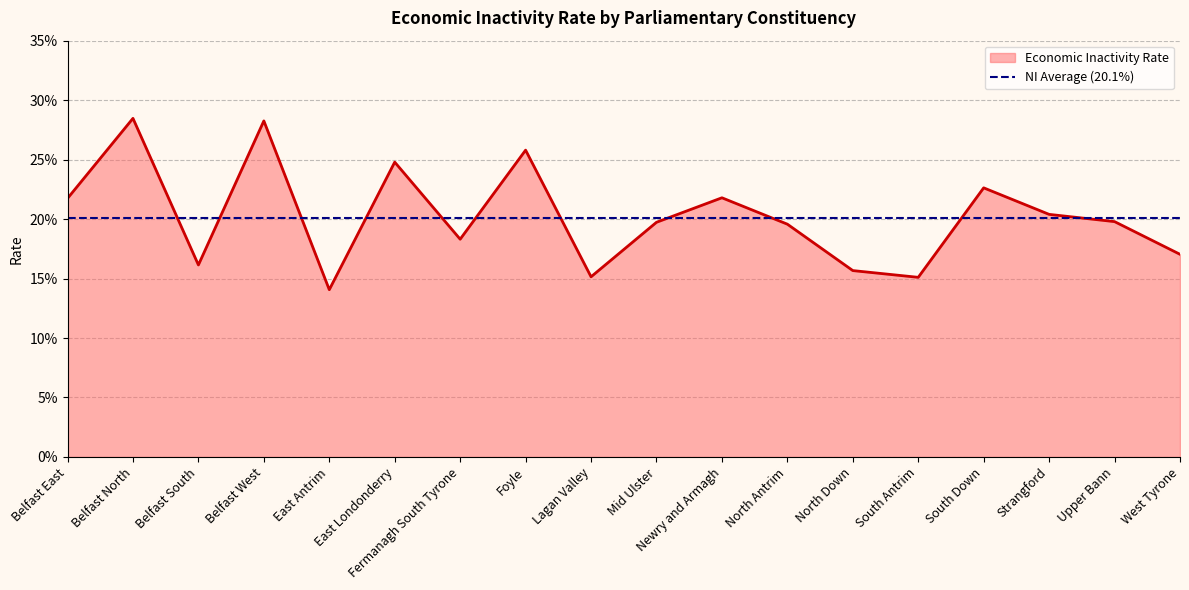

Reading left to right, what are all the values shown in this chart?

Belfast East=0.2	Belfast North=0.3	Belfast South=0.2	Belfast West=0.3	East Antrim=0.1	East Londonderry=0.2	Fermanagh South Tyrone=0.2	Foyle=0.3	Lagan Valley=0.2	Mid Ulster=0.2	Newry and Armagh=0.2	North Antrim=0.2	North Down=0.2	South Antrim=0.2	South Down=0.2	Strangford=0.2	Upper Bann=0.2	West Tyrone=0.2